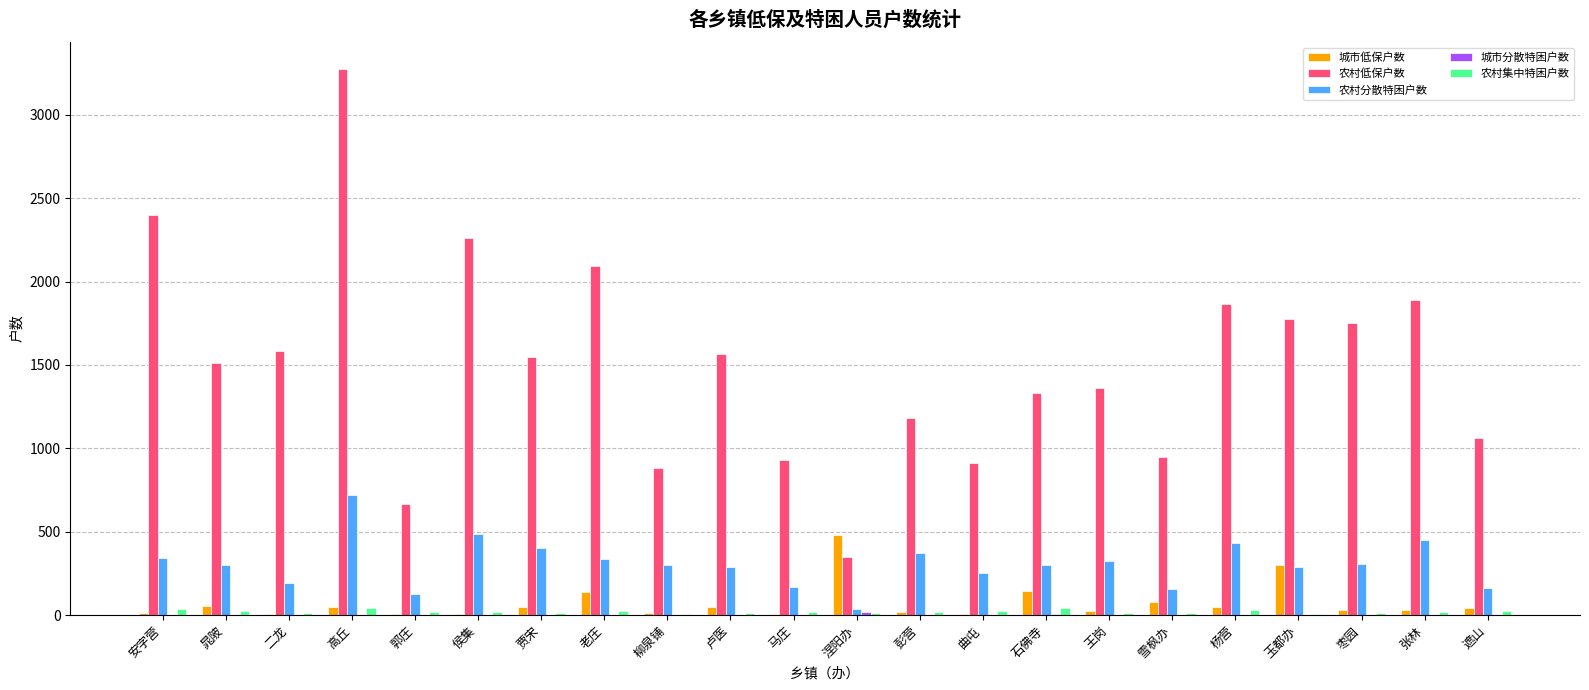

How many data points does each series have?

22